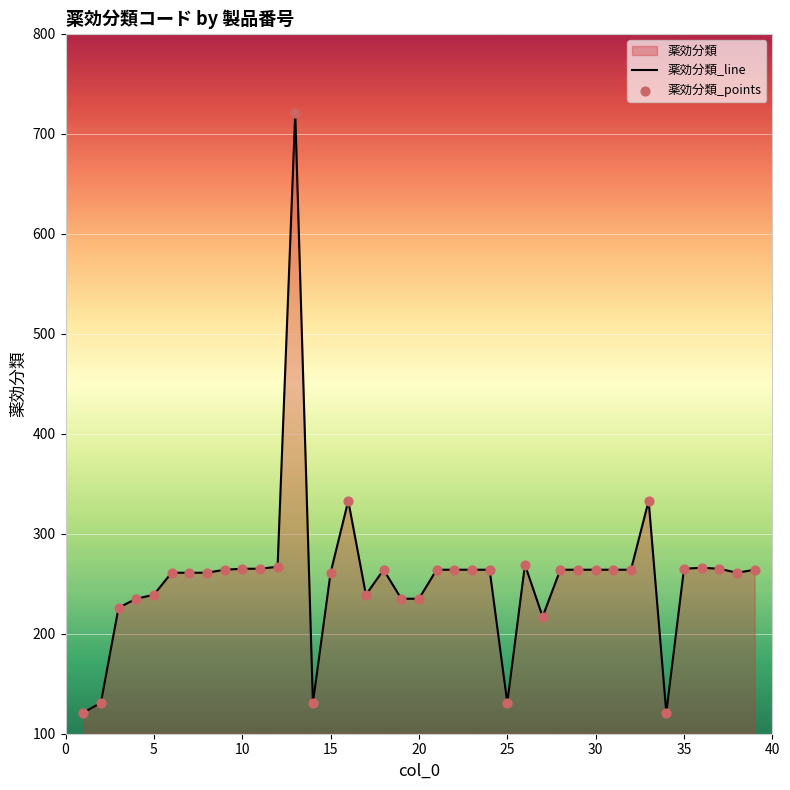

Which series reaches the minimum Y coordinate?

薬効分類_line